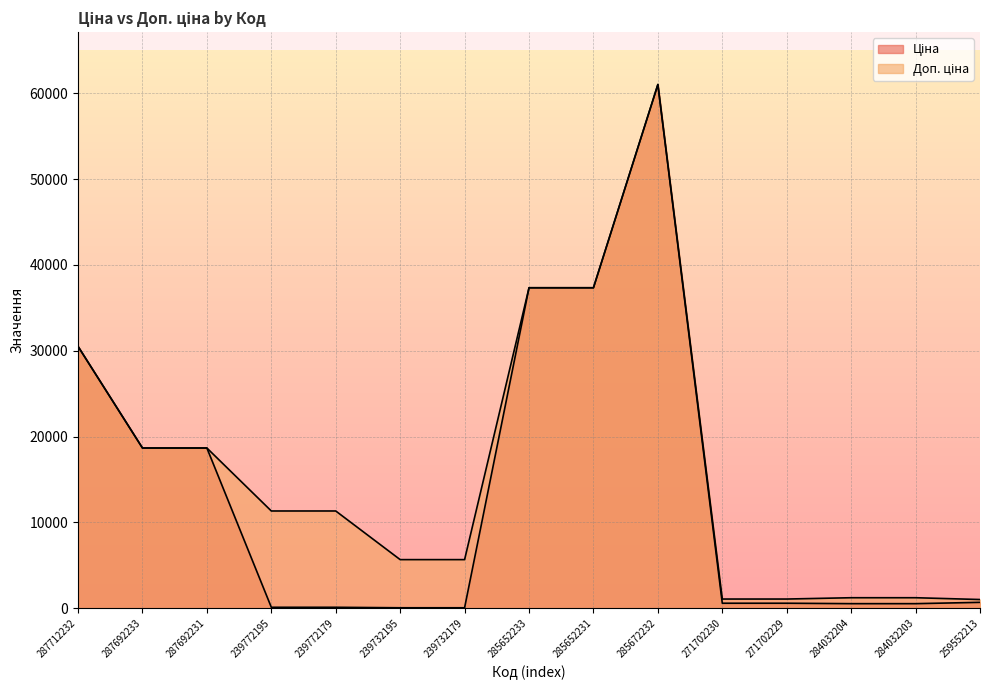

Rank the categories by Доп. ціна value from lowest to highest.

259552213, 271702230, 271702229, 284032204, 284032203, 239732195, 239732179, 239772195, 239772179, 287692233, 287692231, 287712232, 285652233, 285652231, 285672232